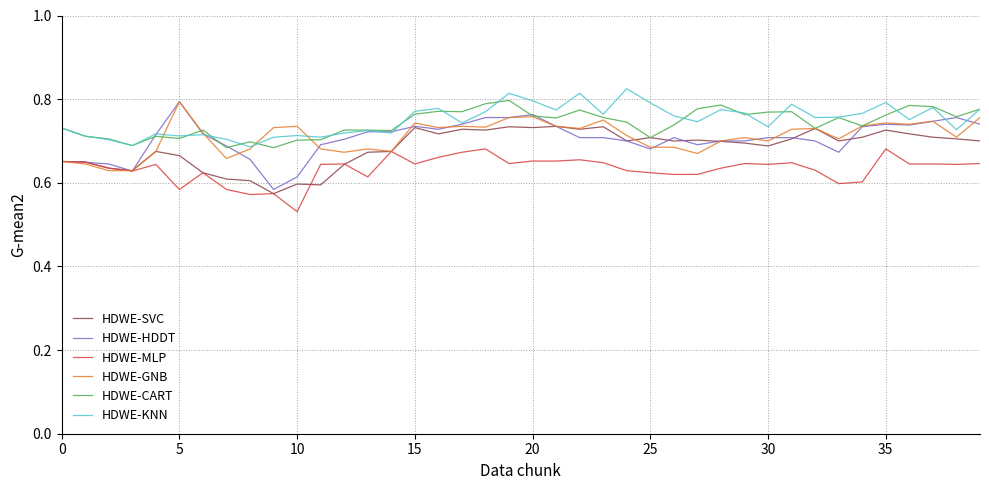

Is it true that HDWE-GNB equals 0.2 at 0?

False